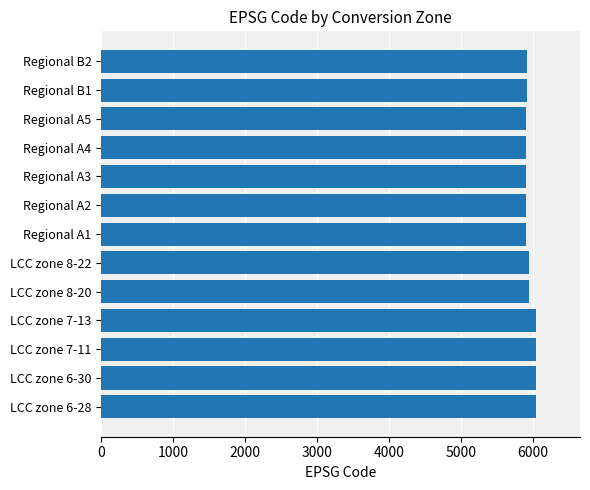

The value at LCC zone 8-22 is 5944. True or false?

True